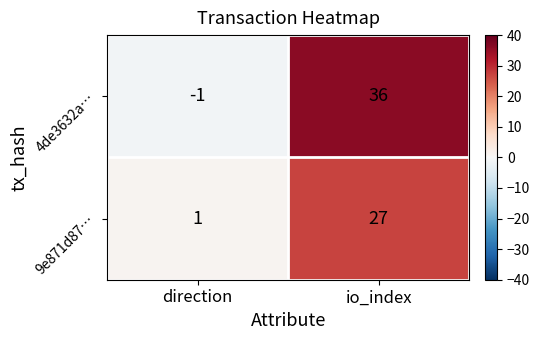

Read the 4de3632a… value at io_index, to the nearest 5.

35